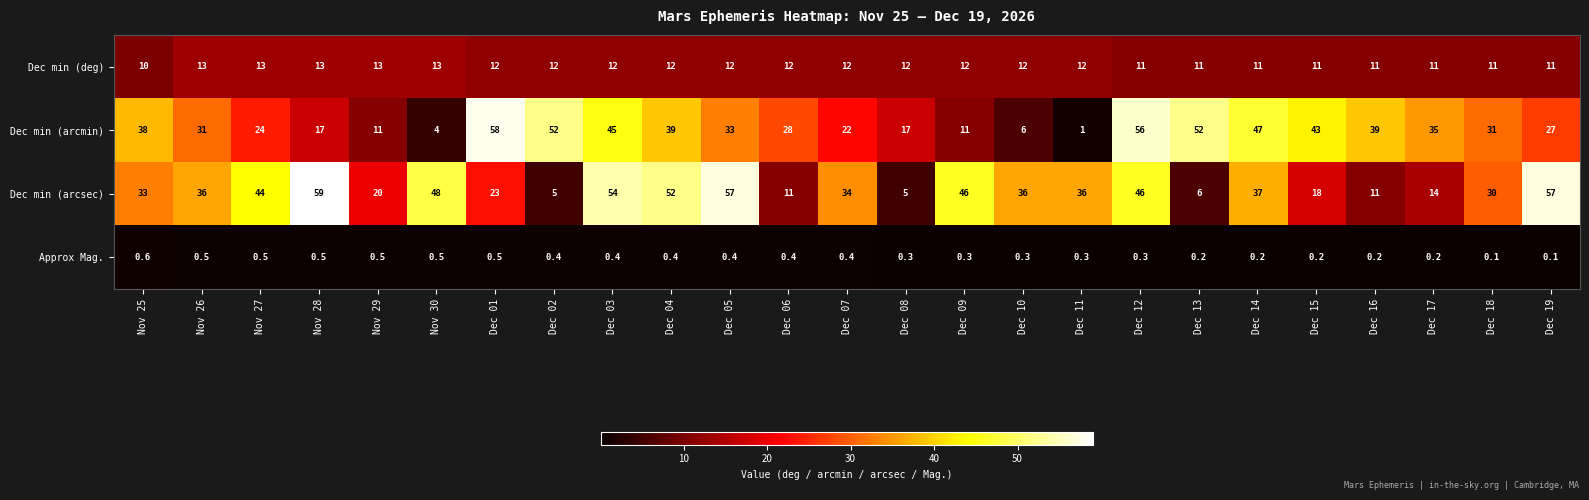

Is it true that Dec min (arcmin) equals 64.3 at Dec 16?

False